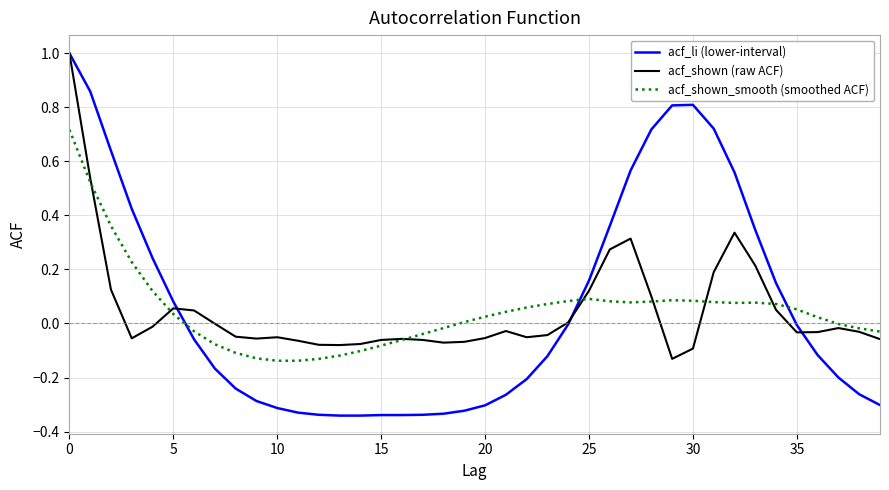

What is the highest value of the acf_li (lower-interval) series?

1.0